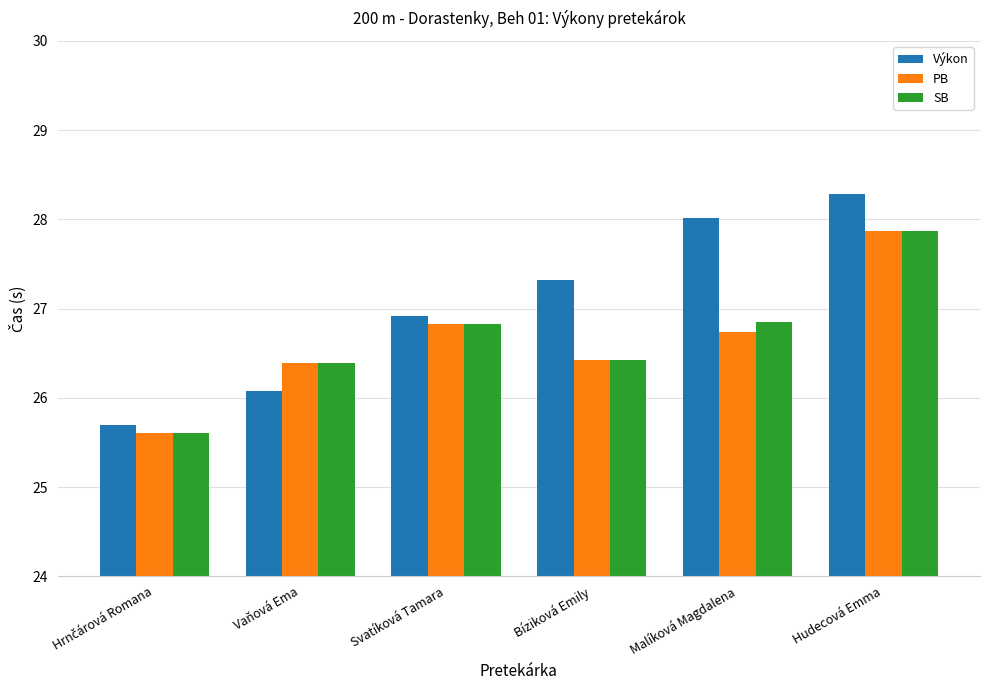

Which series has the largest range (max minus min)?

Výkon